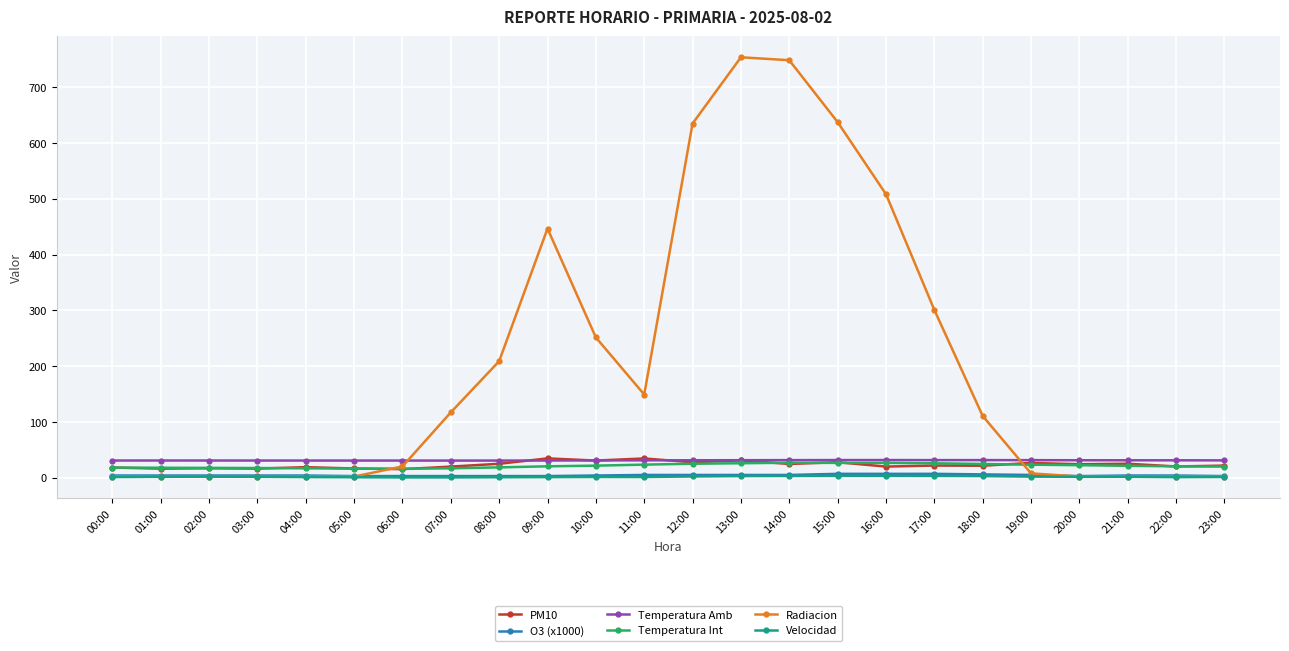

Is it true that Velocidad equals 3.2 at 14:00?

True